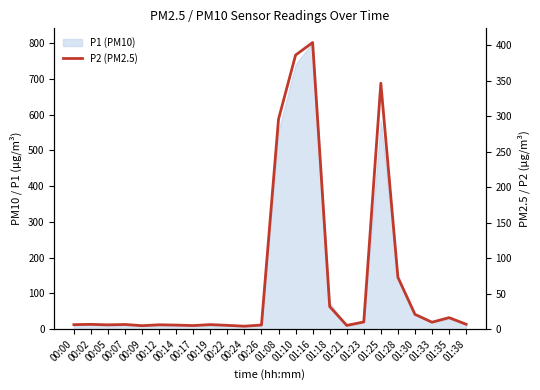

How many points are lower than both their immediate neighbors (excluding endpoints)?

6